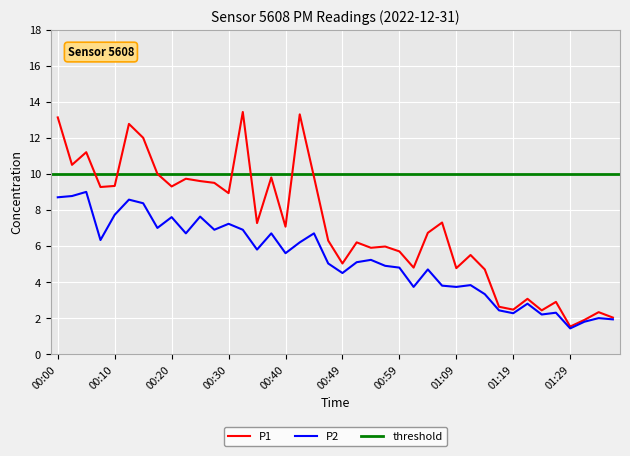

In P2, how many points are lower than both neighbors (excluding endpoints)?

12